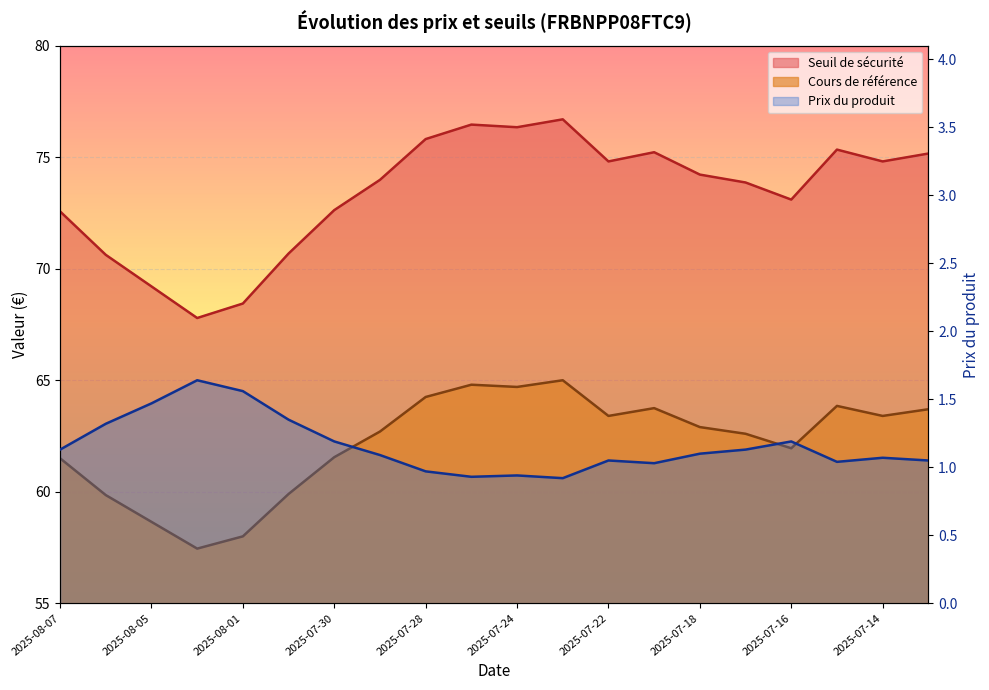

What is the total value across all series at 2025-08-06?

131.8